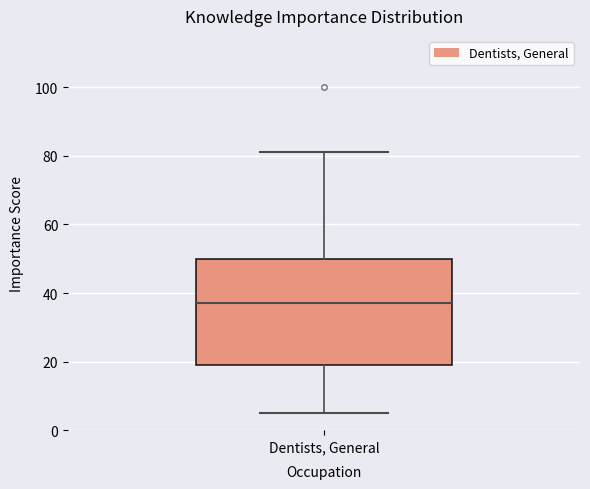

Read this box plot against the y-axis: the position of the median line, the range covered by the box, and the ends of both whiskers. The values are not printed on the chart, so give them approximately, as read against the axis.

median 38, box 20 to 50, whiskers 6 to 82